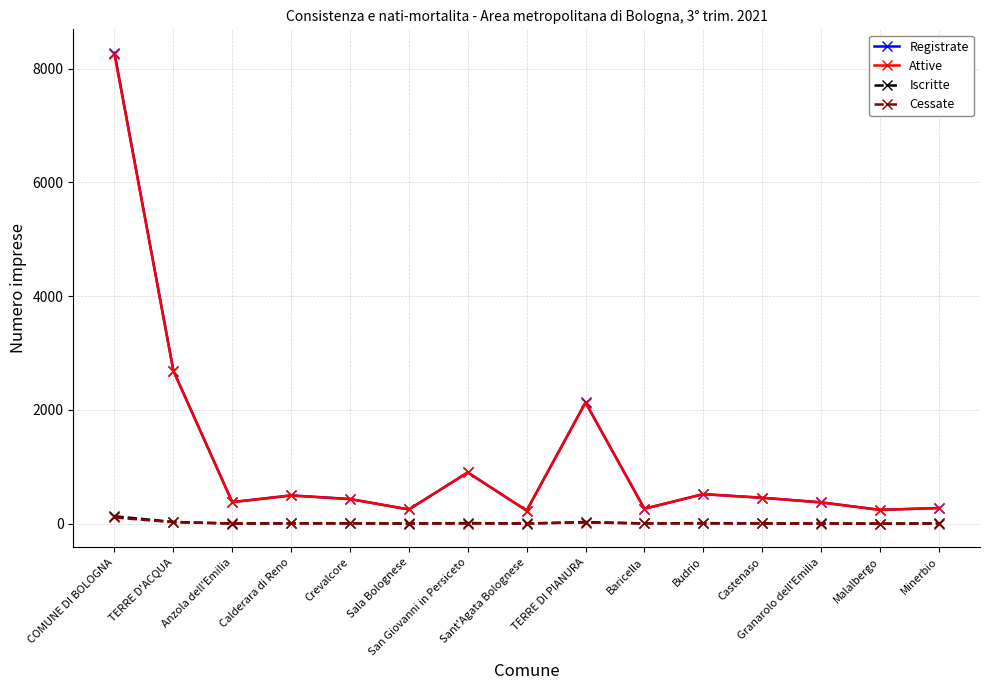

True or false: Attive and Iscritte intersect in this chart.

False